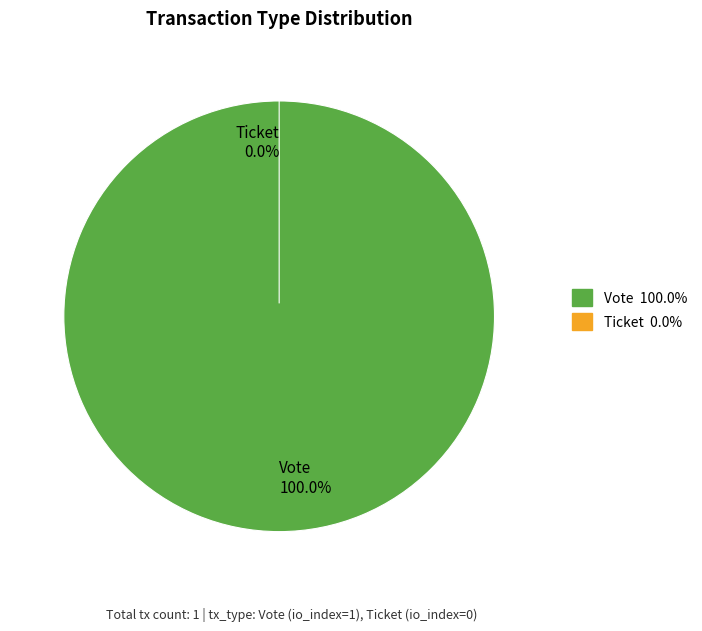

Which category has the smallest portion of the pie?

Ticket